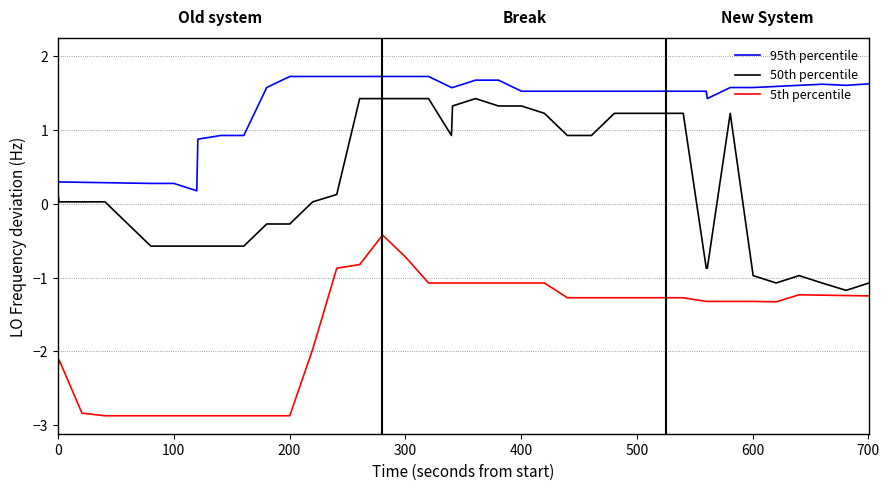

What is the maximum value shown in the chart?

1.7